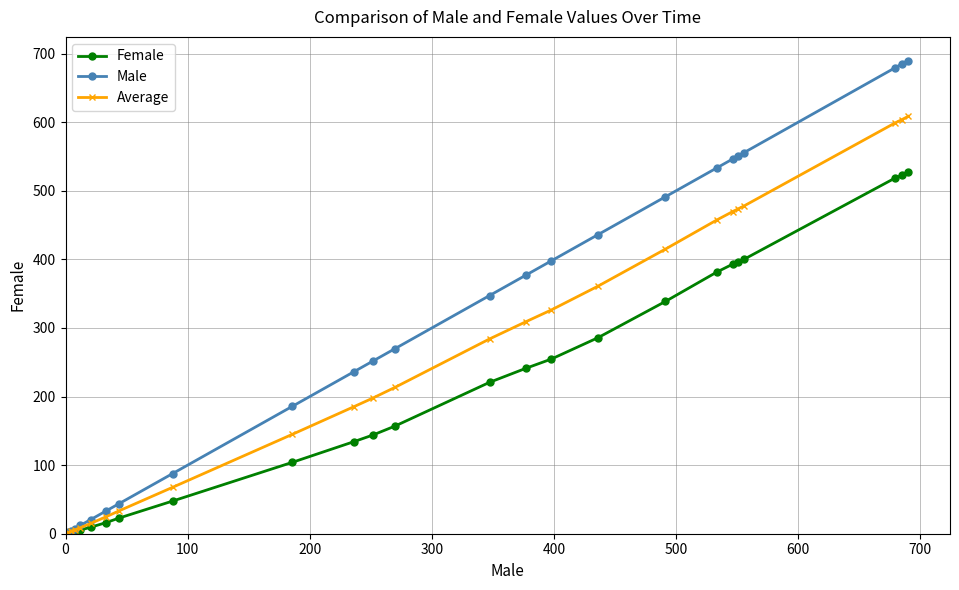

What is the value of the Female point at the 6th from the left?

16.4